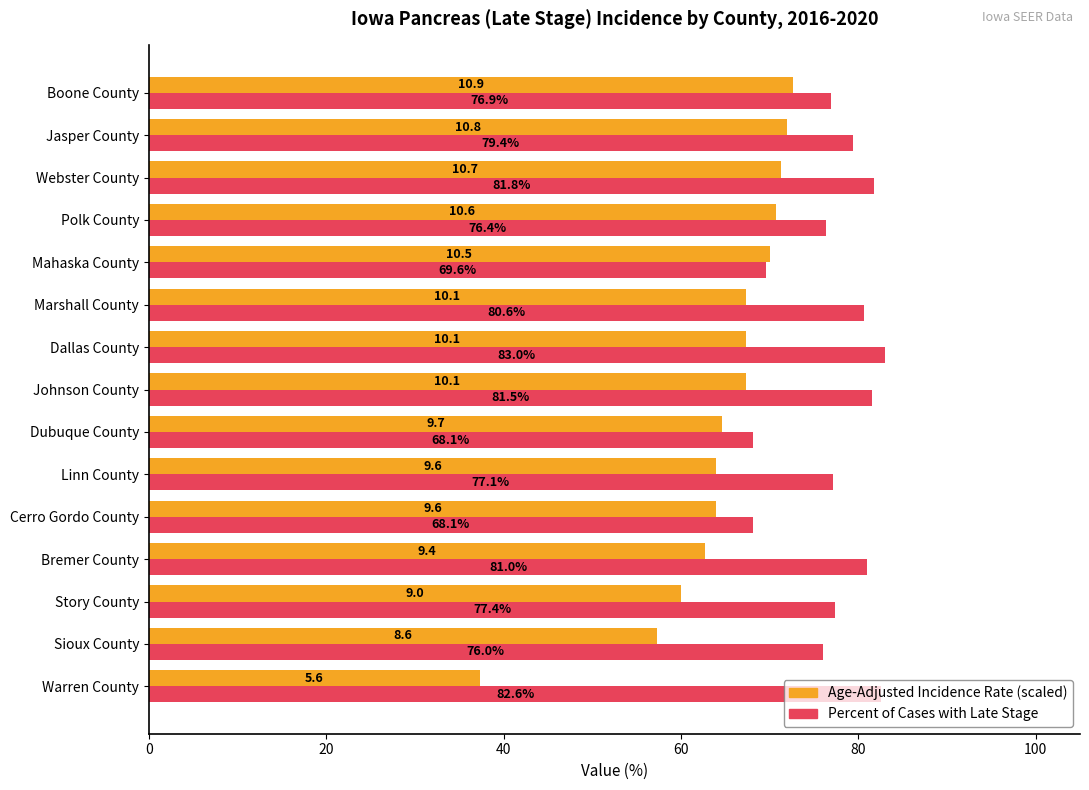

At which category does the chart reach its minimum across all series?

Warren County